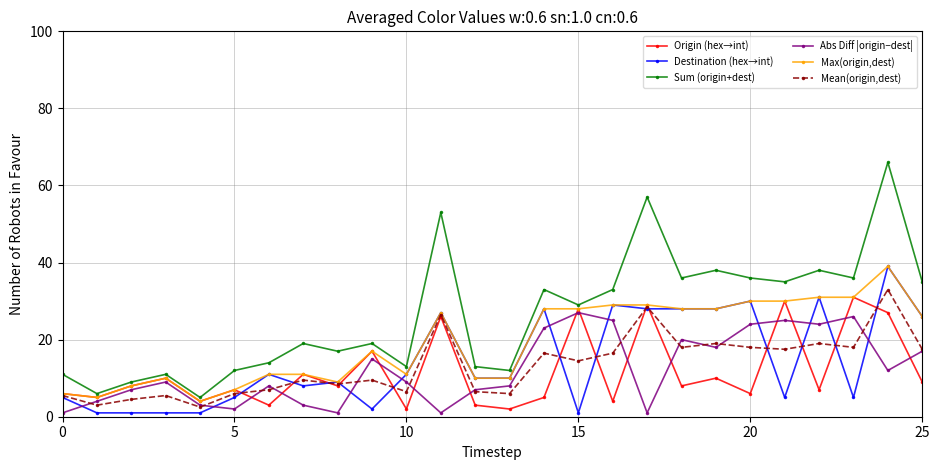

True or false: Origin (hex→int) has more than 1 points higher than both neighbors.

True